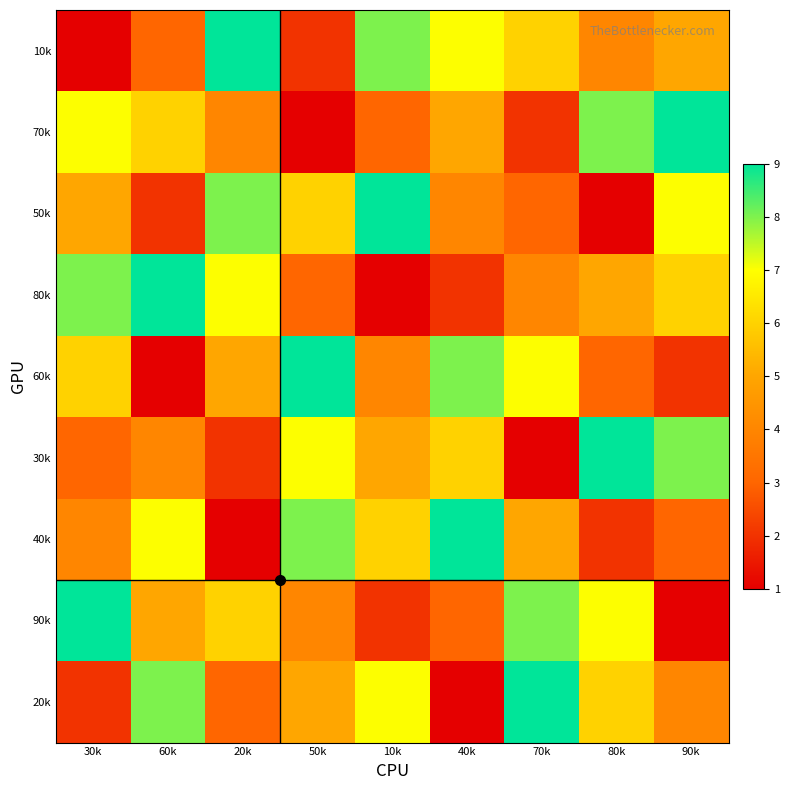

What is the minimum value shown in the chart?

1